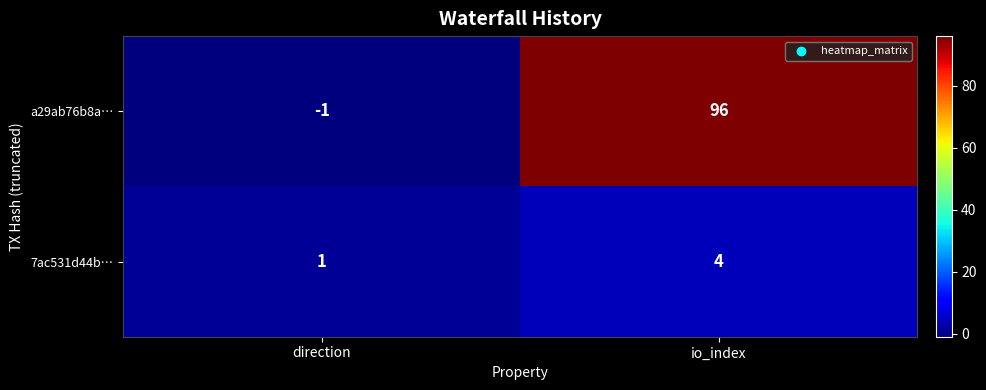

What value does the 7ac531d44b… series have at io_index?

4